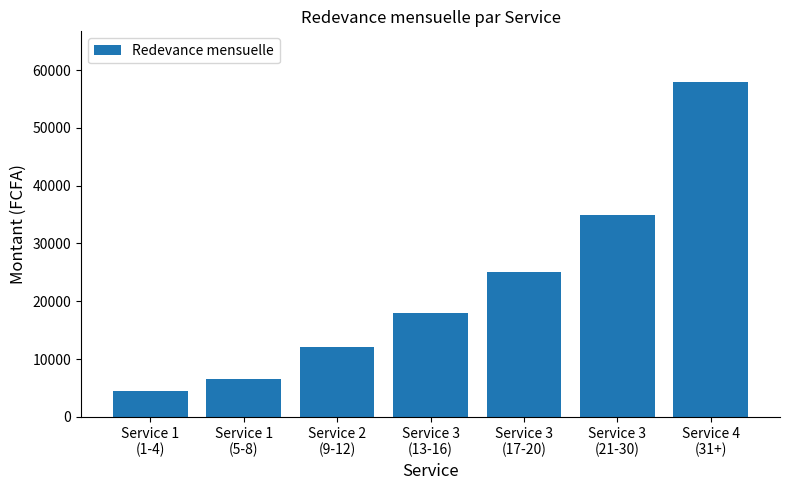

At which category does the chart reach its minimum across all series?

Service 1
(1-4)